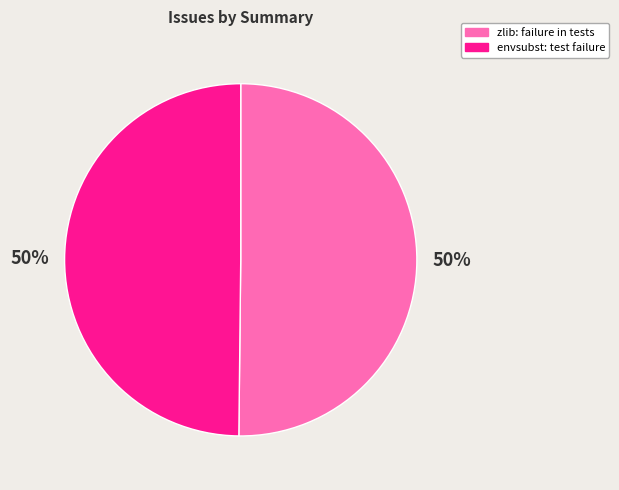

How many slices are in this pie chart?

2